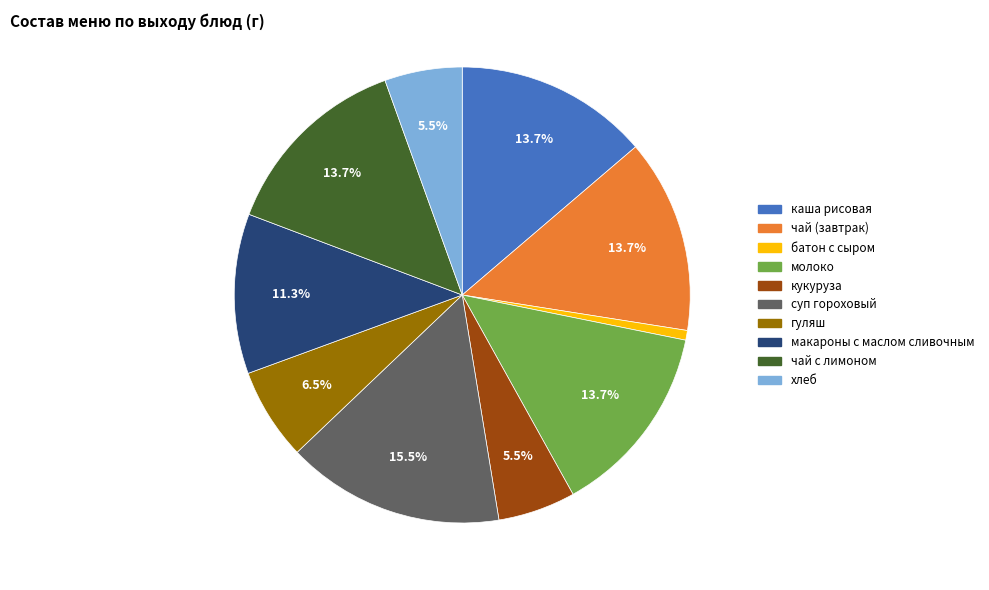

Combined, do чай (завтрак) and батон с сыром account for over 50%?

No